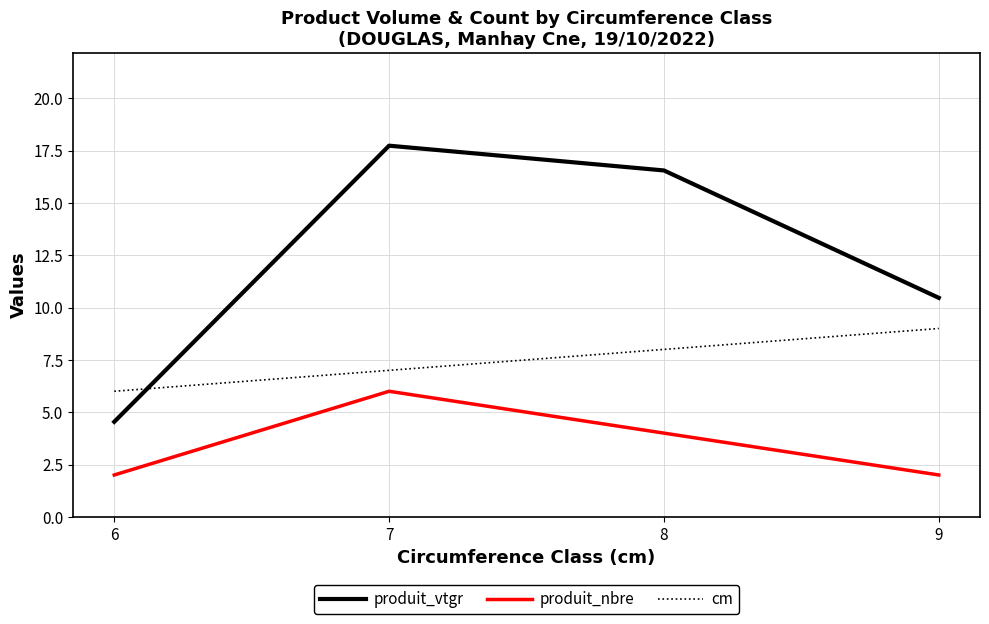

List the labels in order of produit_vtgr value, smallest first.

6, 9, 8, 7